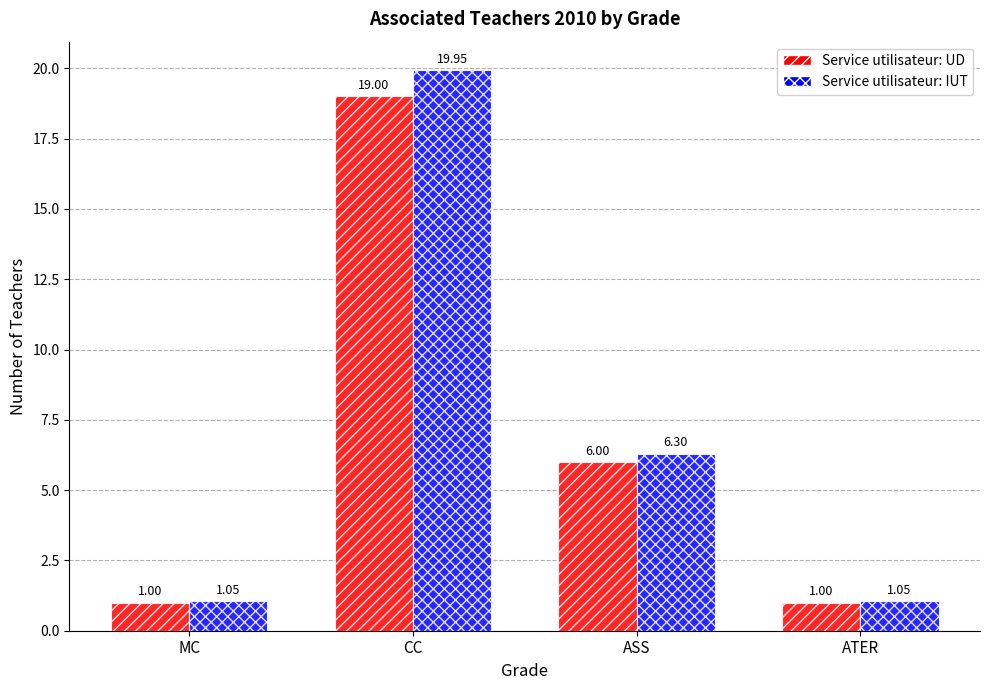

What is the value of the Service utilisateur: UD bar at the 1st from the left?

1.0